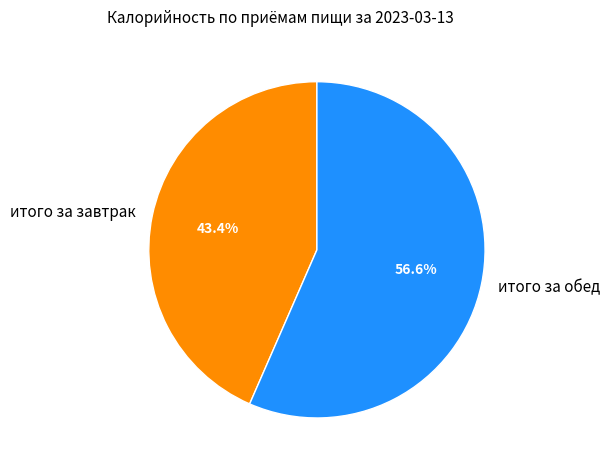

How much of the chart is everything except итого за обед?

43.4%